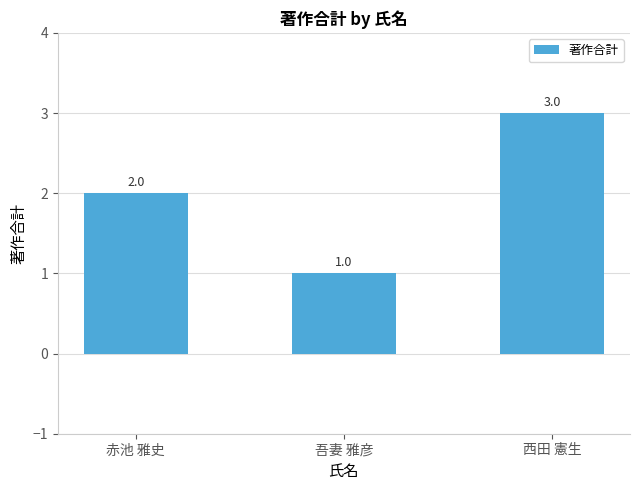

What is the maximum value shown in the chart?

3